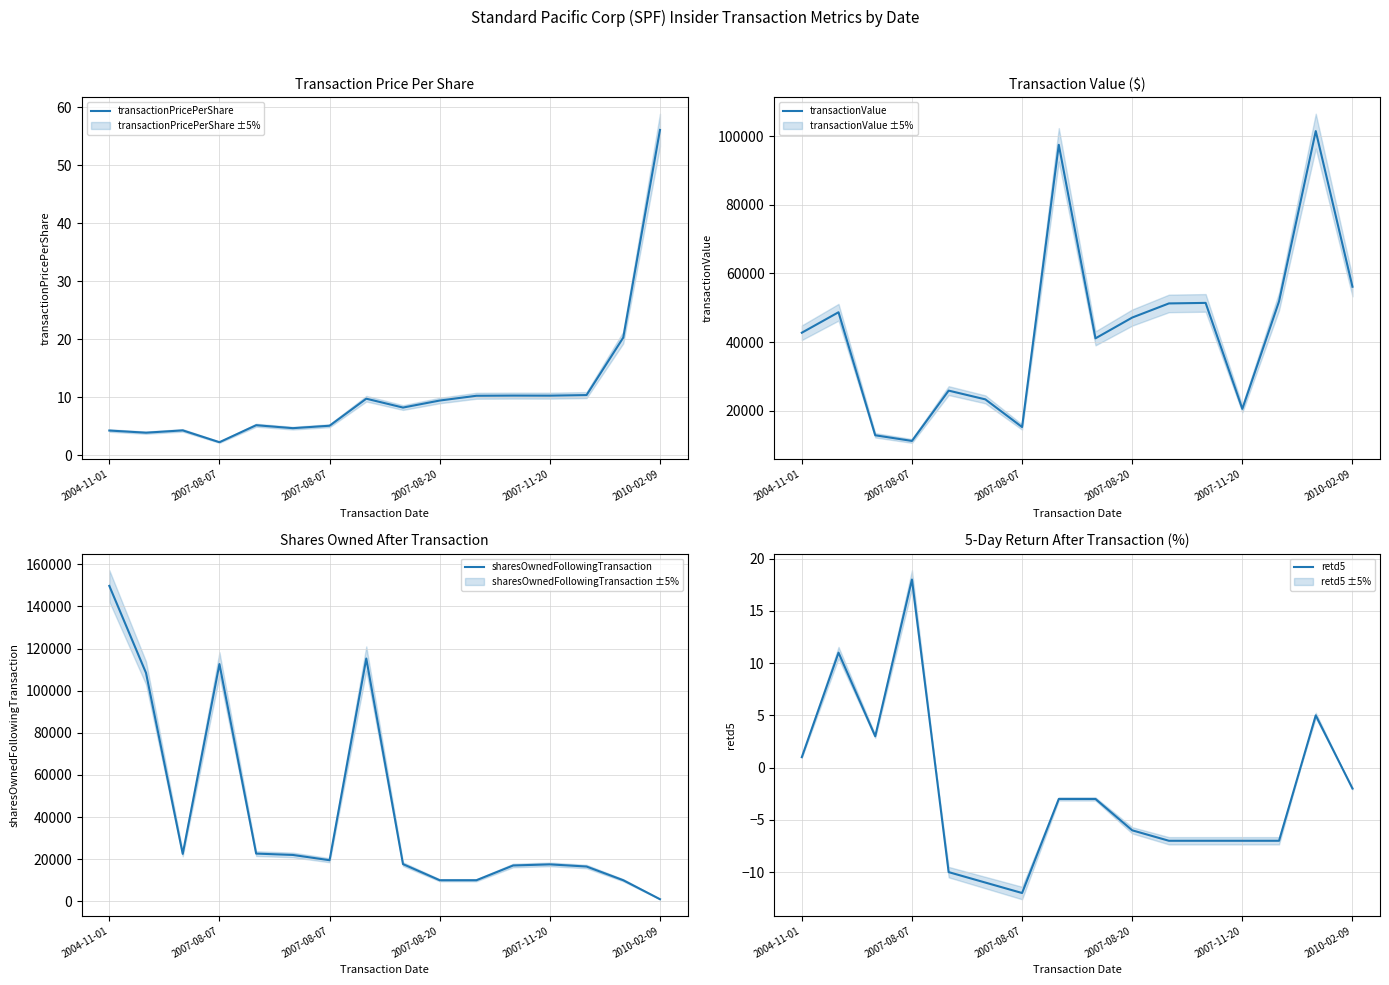

How many data points does each series have?

16